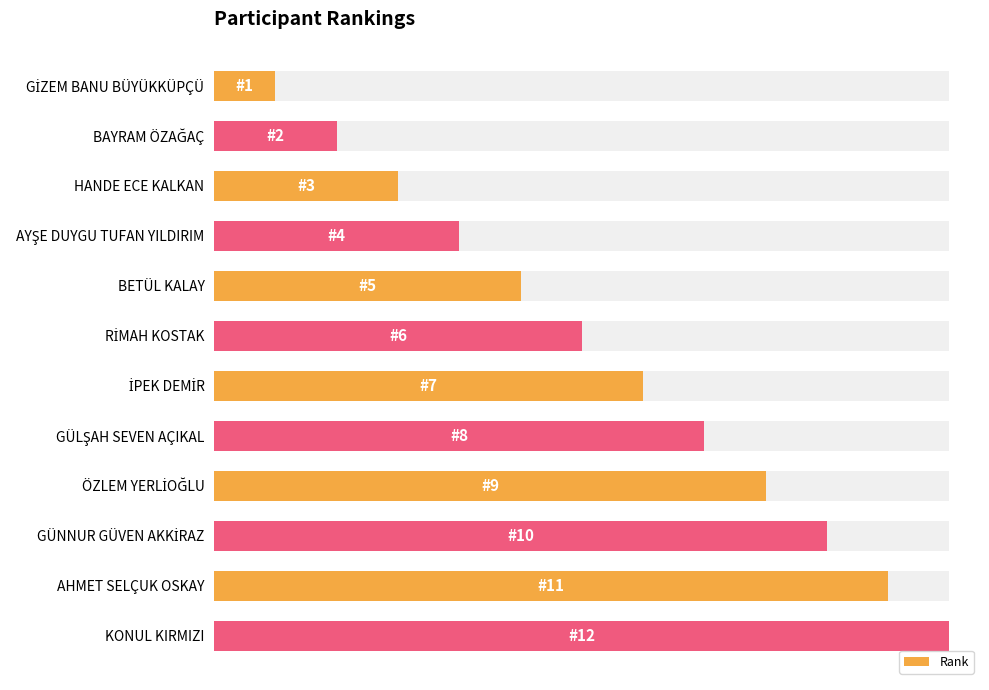

What is the minimum value shown in the chart?

1